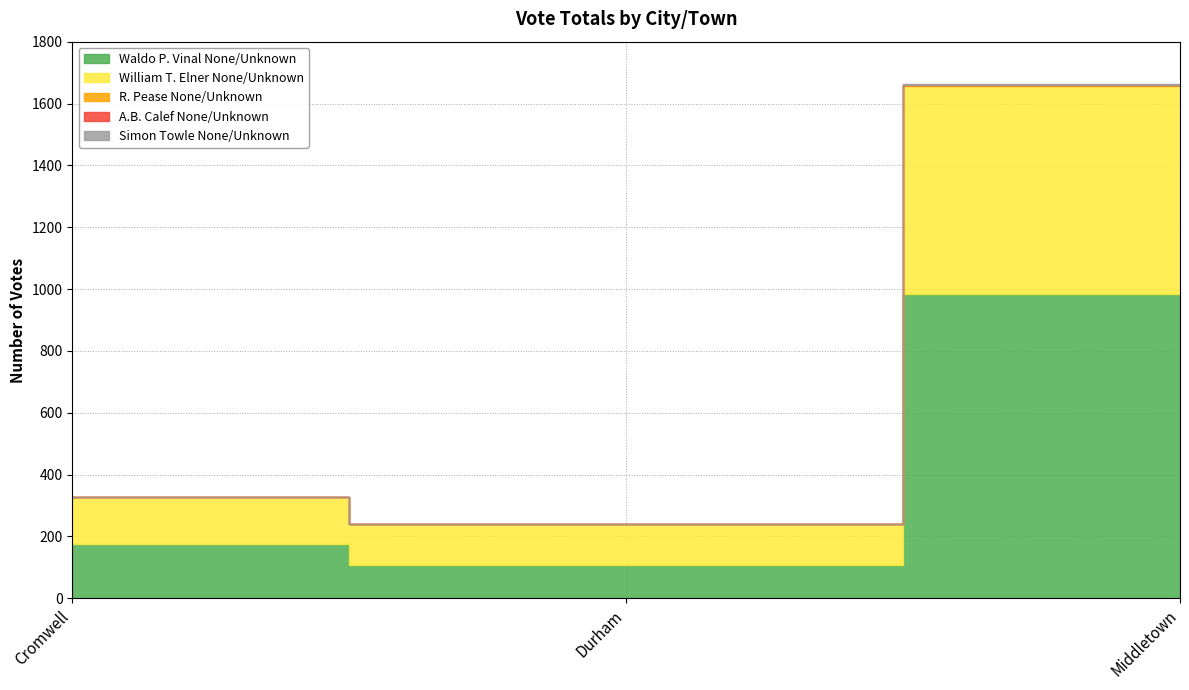

At which category does the chart reach its peak across all series?

Middletown